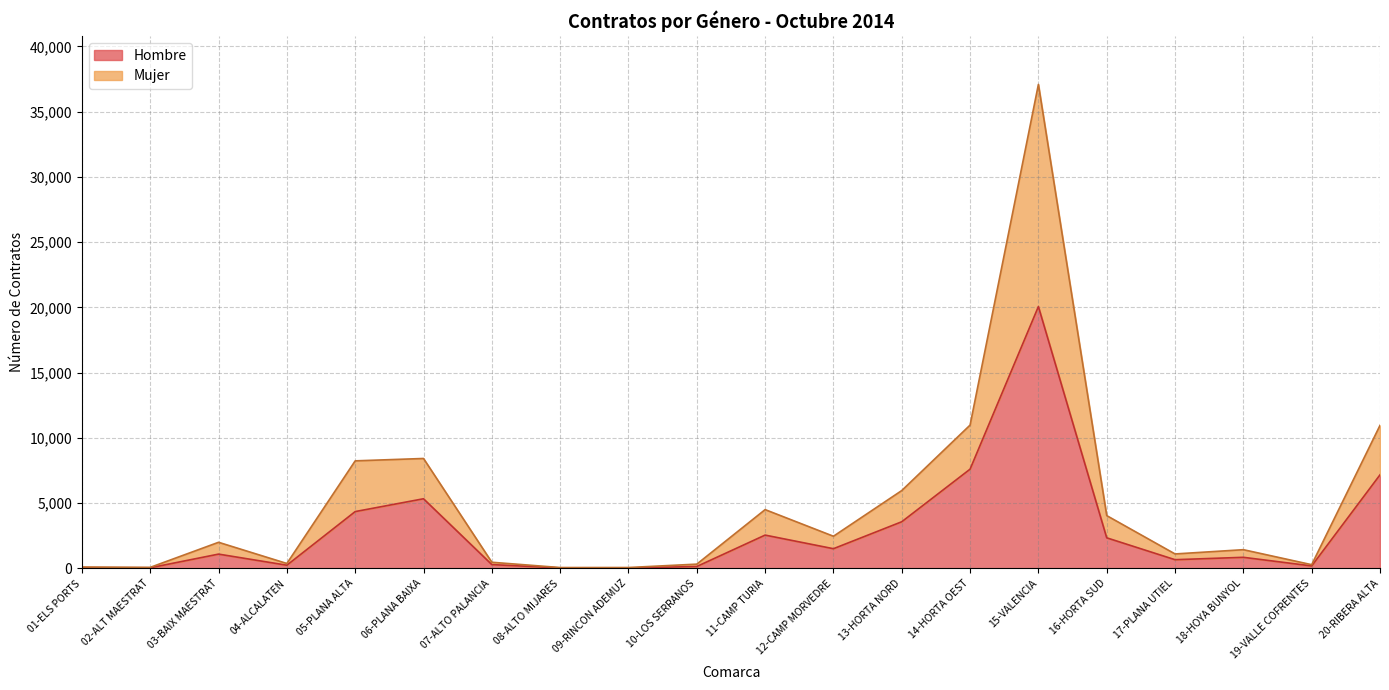

At which label is Hombre closest to 10048?

14-HORTA OEST